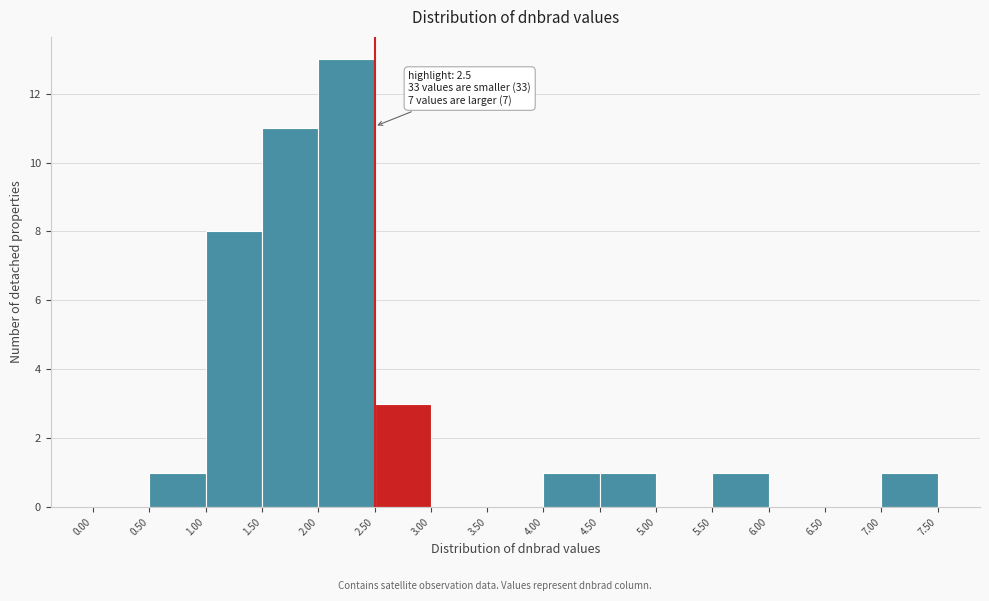

Over which range of the x-axis is the bar tallest?

2.00 to 2.50